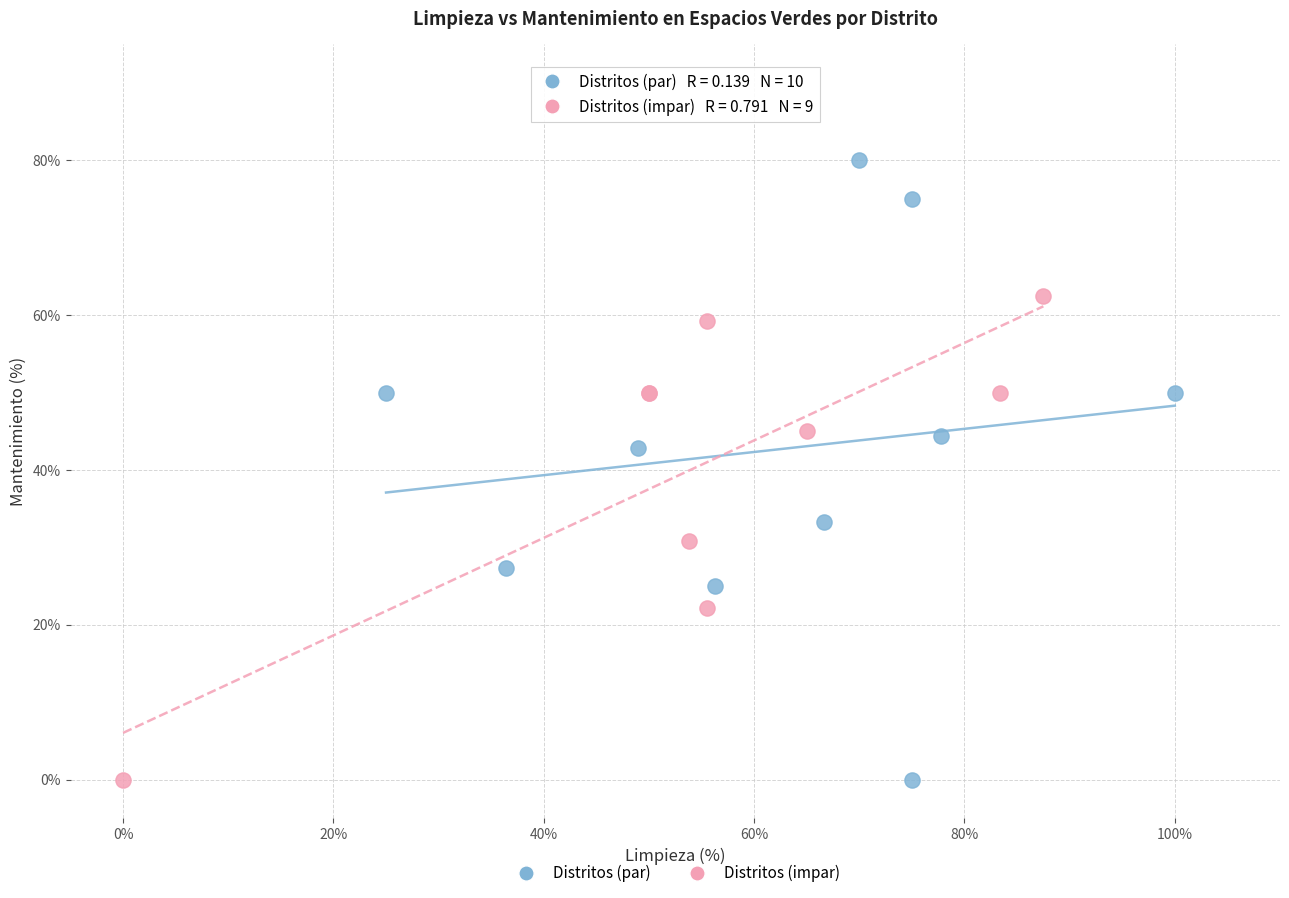

Which series has the largest Y range (max minus min)?

Distritos (par)